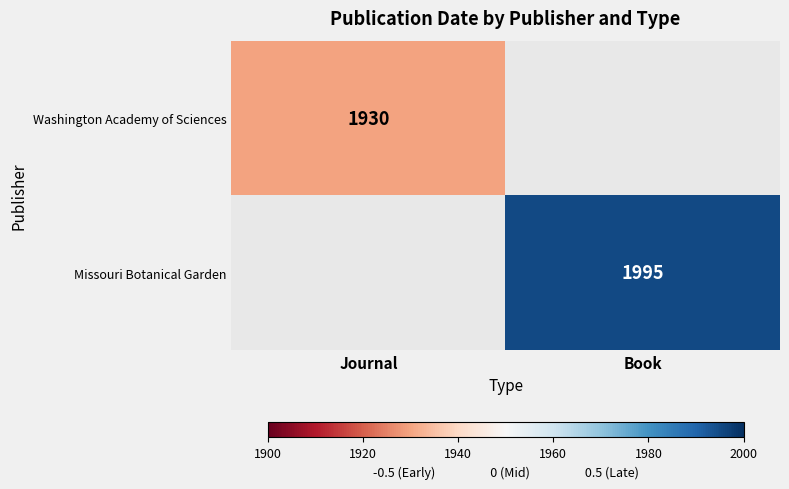

The value of Missouri Botanical Garden at Book is 1995. True or false?

True